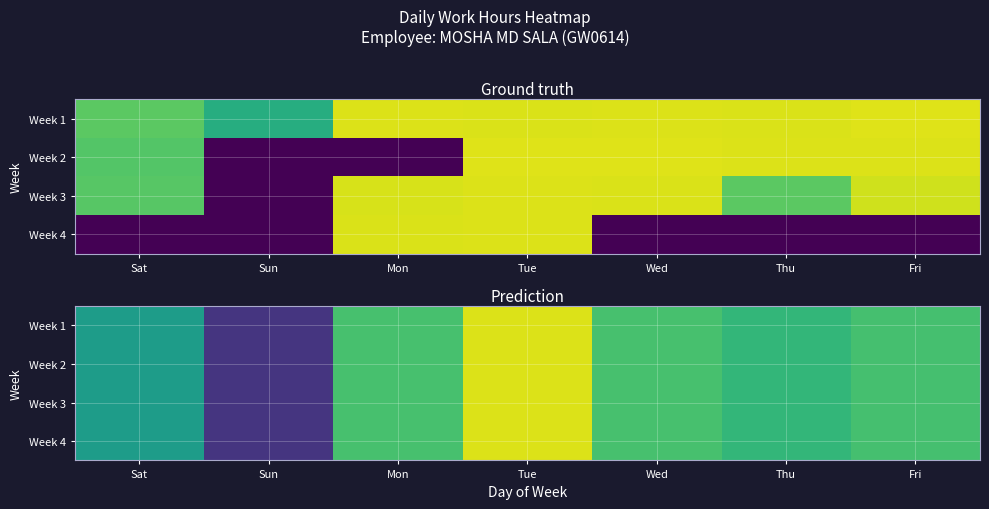

How many categories are shown in the chart?

7